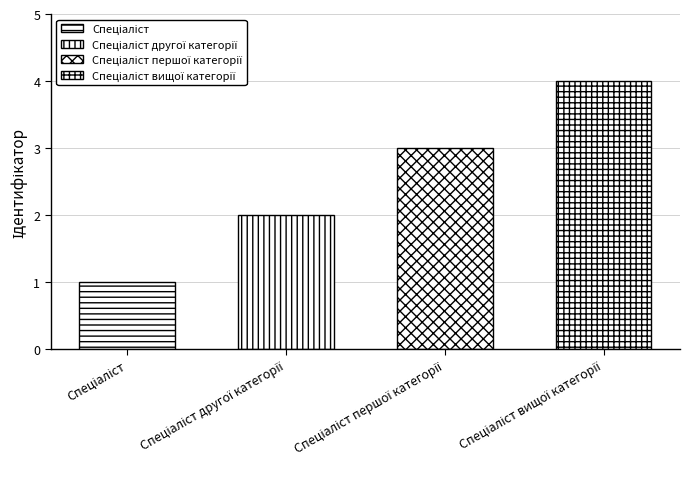

Approximately how many times larger is the value at Спеціаліст вищої категорії compared to Спеціаліст?

4.0